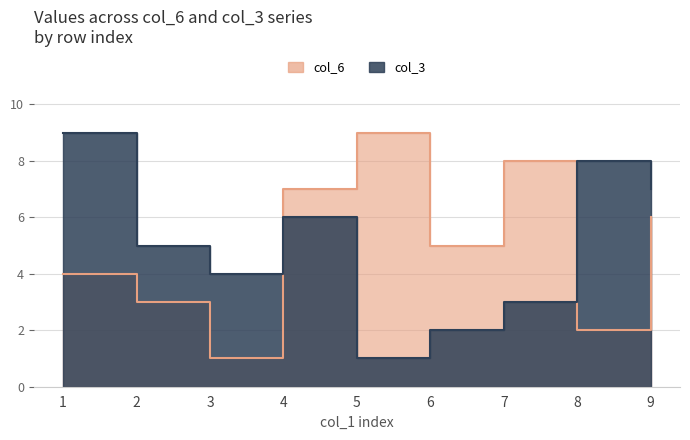

The value of col_3 at 5 is 1. True or false?

True